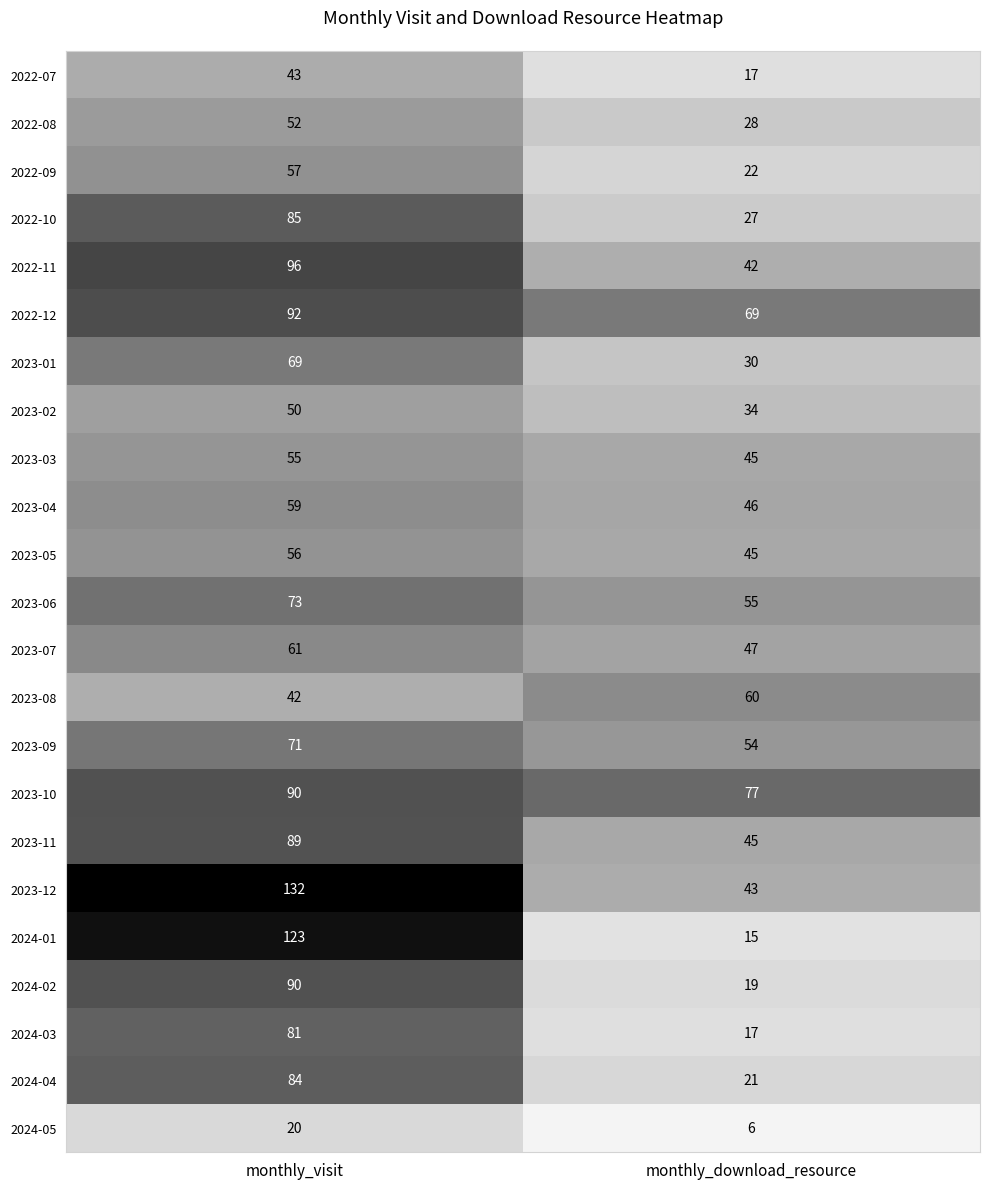

Between monthly_visit and monthly_download_resource, which series saw the biggest shift?

2024-01